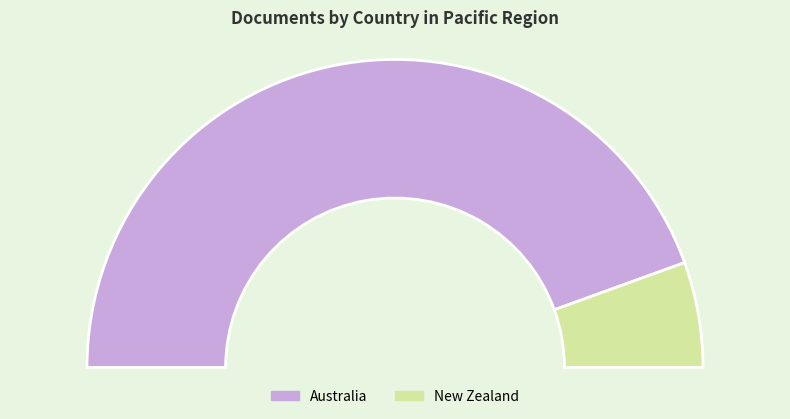

What percentage is the Australia slice, to the nearest percent?

89%